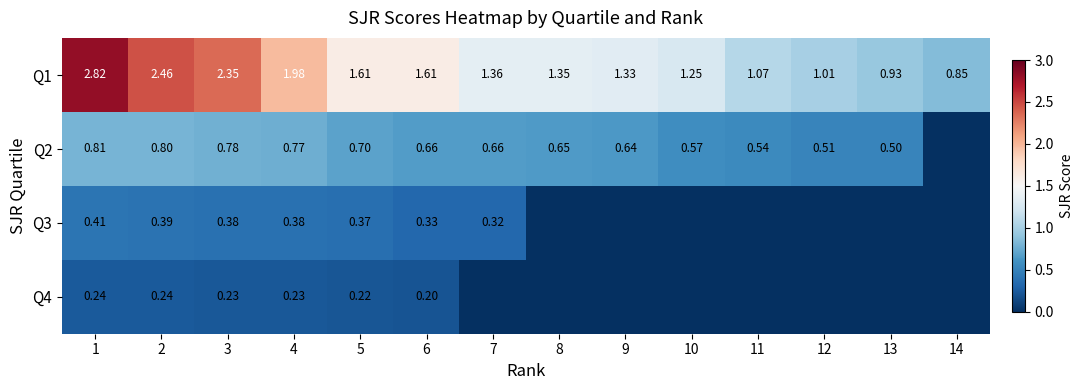

Is the value of Q2 at 10 greater than the value of Q1 at 11?

No